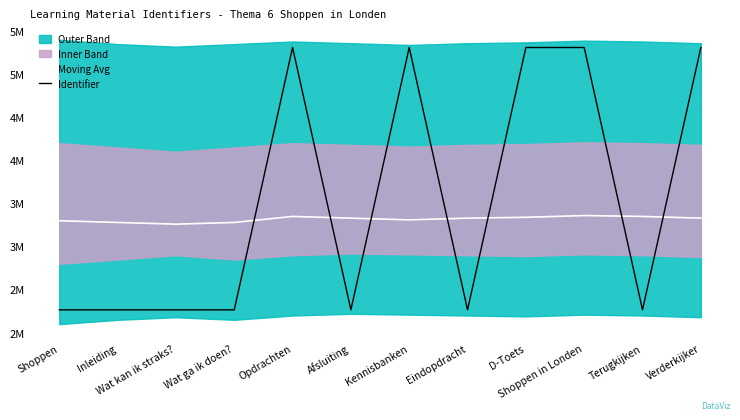

What is the minimum value for Moving Avg?

3260000